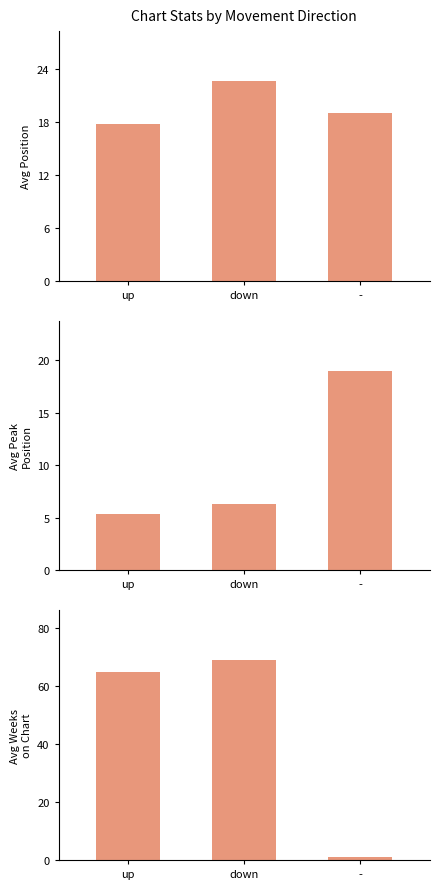

Reading left to right, extract all data points from this chart.

Position: up=17.8	down=22.6	-=19.0
Peak Position: up=5.4	down=6.3	-=19.0
Weeks on Chart: up=64.9	down=68.9	-=1.0